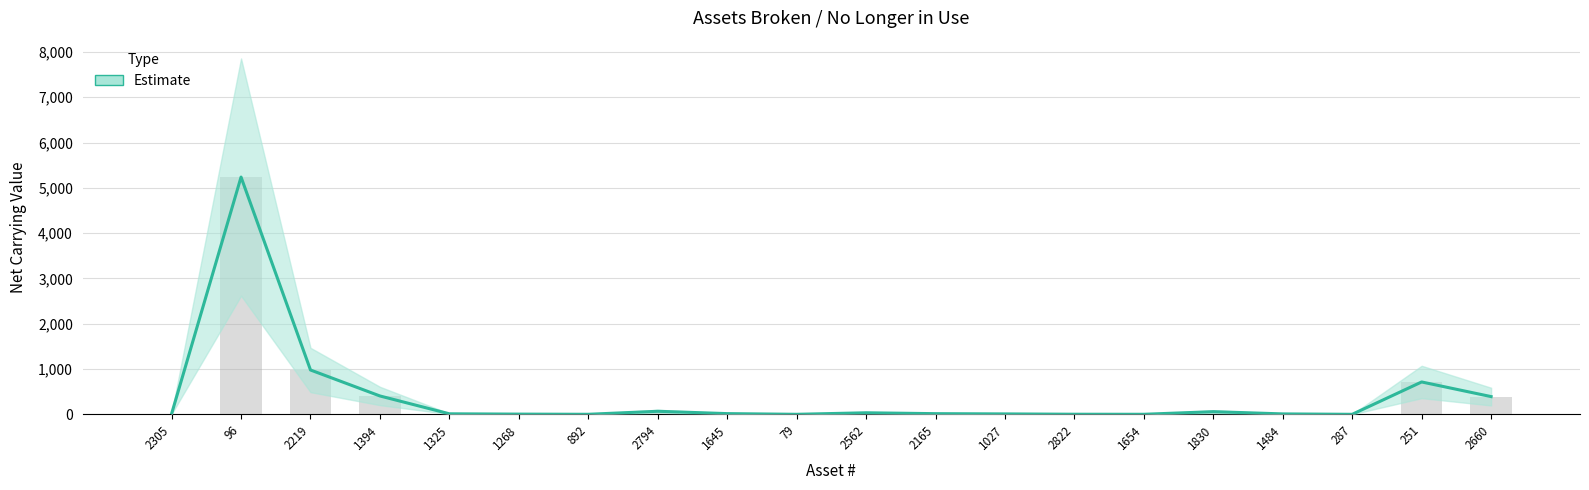

What is the label of the 14th bar from the left?

2822